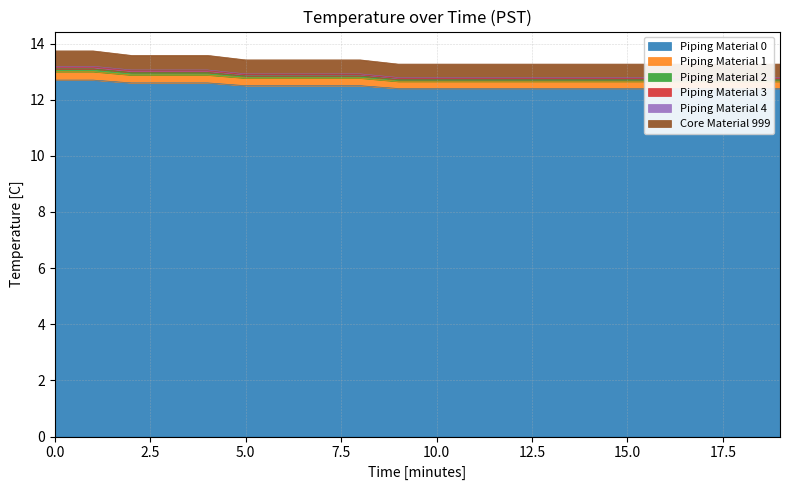

What is the lowest value of the Piping Material 0 series?

12.4